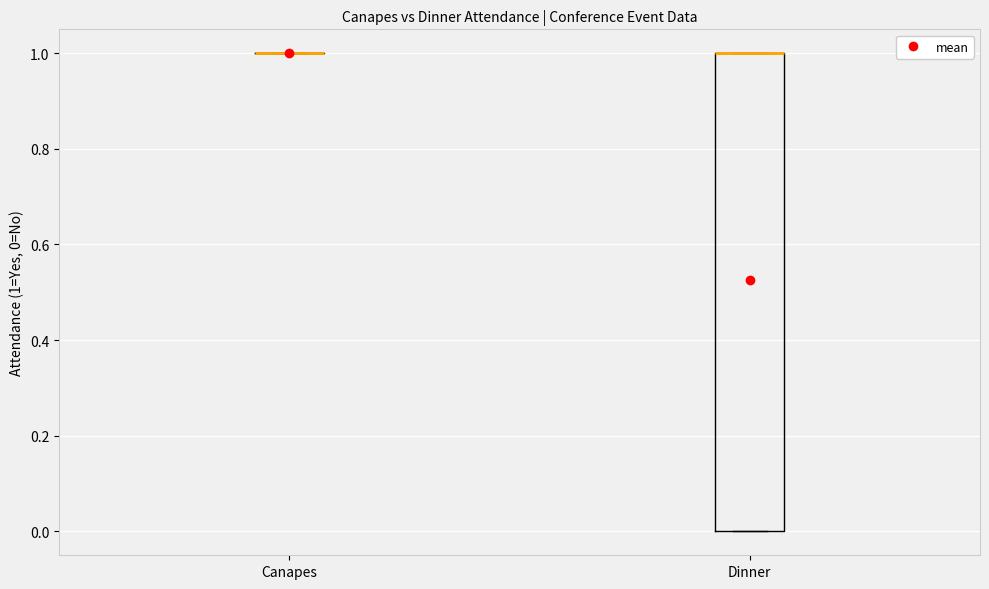

Reading left to right, transcribe this box plot: for each box, give where its median line is, the range the box spans, and where its two whiskers end, as read against the y-axis. The values are not printed on the chart, so give them approximately, as read against the axis.

Canapes: box collapsed to a line at 1, whiskers 1 to 1
Dinner: median 1 (drawn on the box's upper edge), box 0 to 1, whiskers 0 to 1